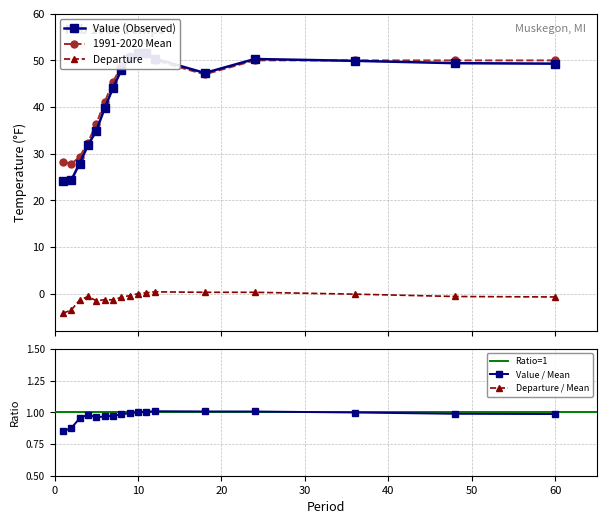

In Departure, how many points are higher than both neighbors (excluding endpoints)?

2